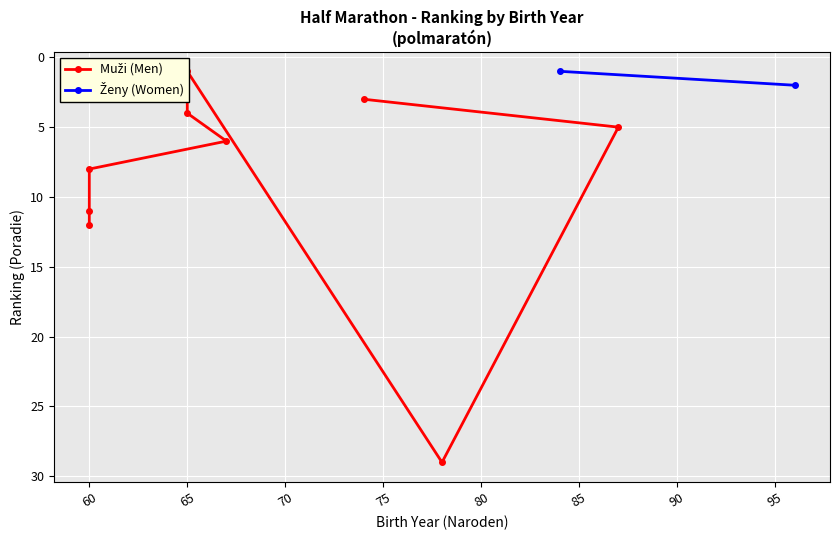

How many data points are above 6?

4